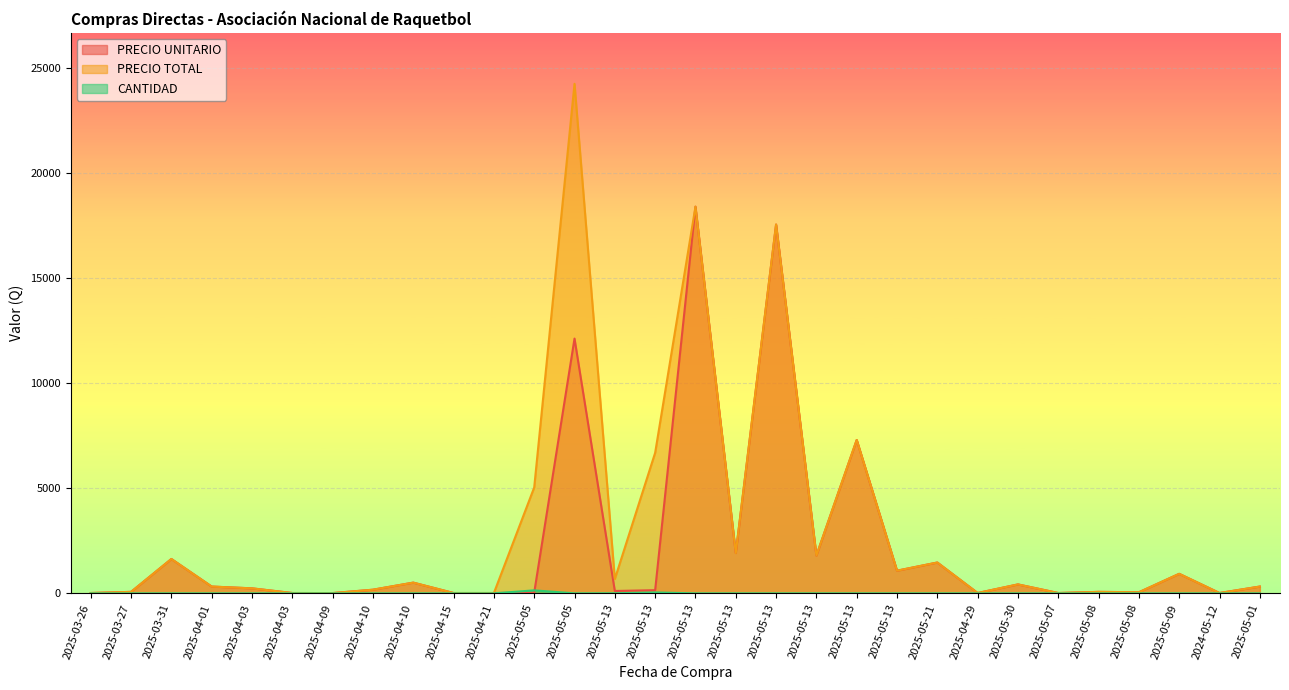

Count the number of data series in this chart.

3